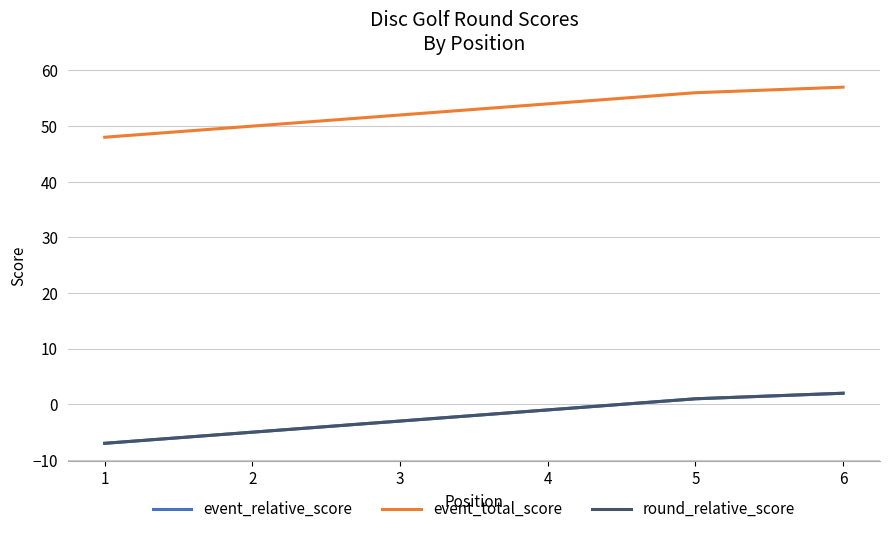

List the series in order of their peak value, highest first.

event_total_score, event_relative_score, round_relative_score